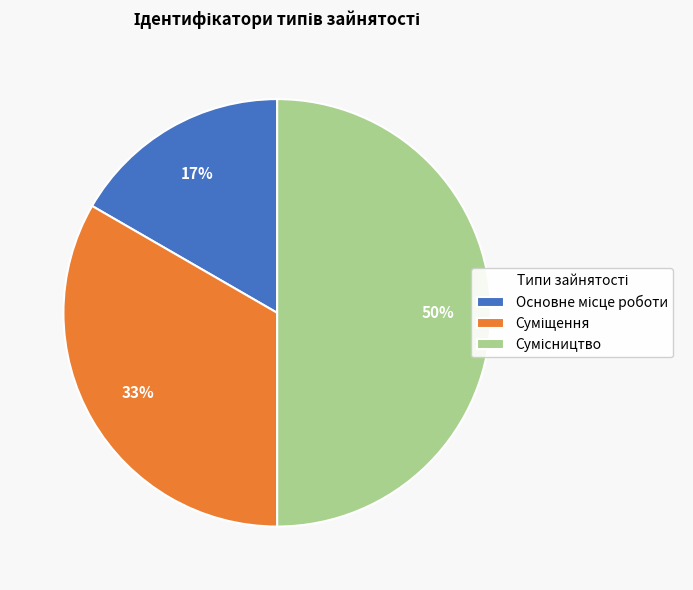

To the nearest percent, what is the difference between the largest and smallest slice percentages?

33%